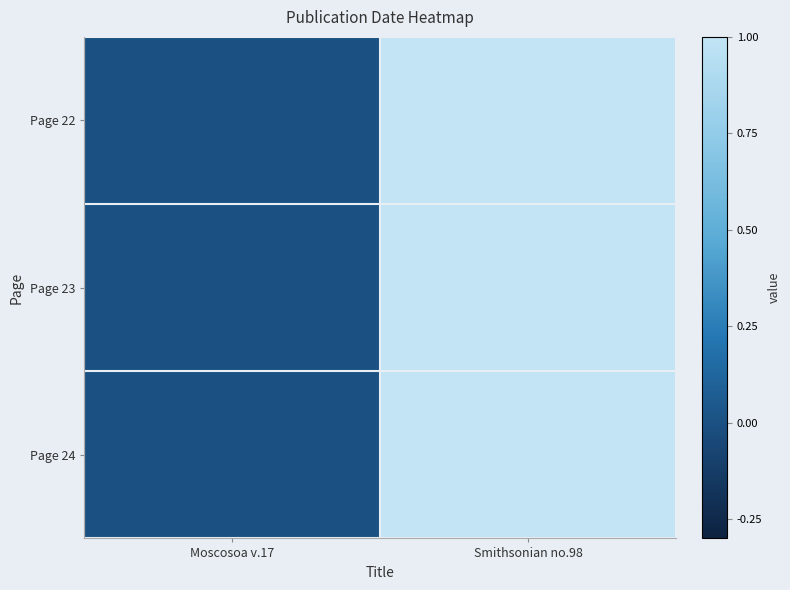

Which category has the highest value across all series?

Smithsonian no.98